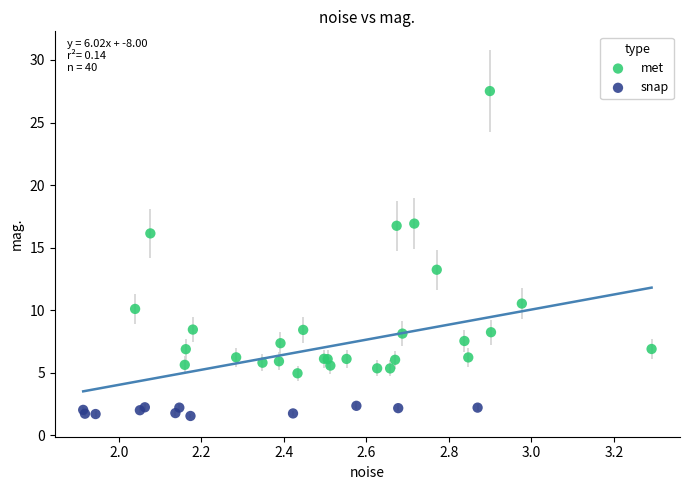

What are all the series names shown in the legend?

met, snap